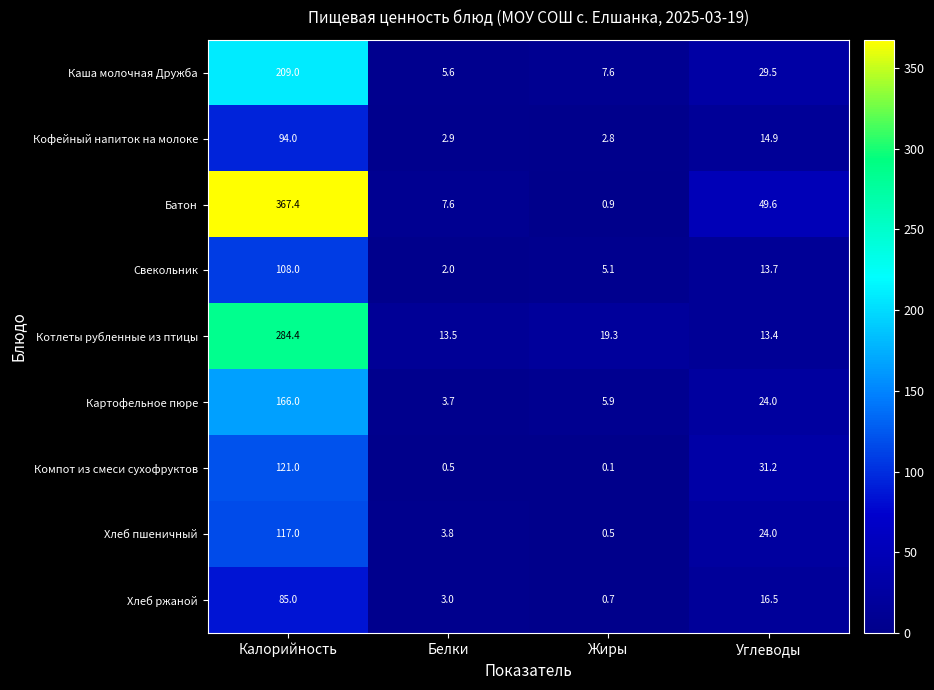

What is the difference between the Хлеб ржаной values at Белки and Калорийность?

82.0